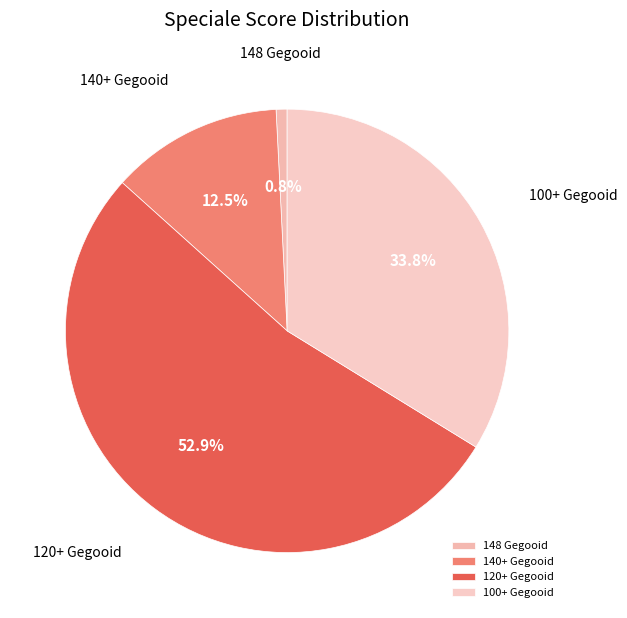

Rank the categories by value from highest to lowest.

120+ Gegooid, 100+ Gegooid, 140+ Gegooid, 148 Gegooid